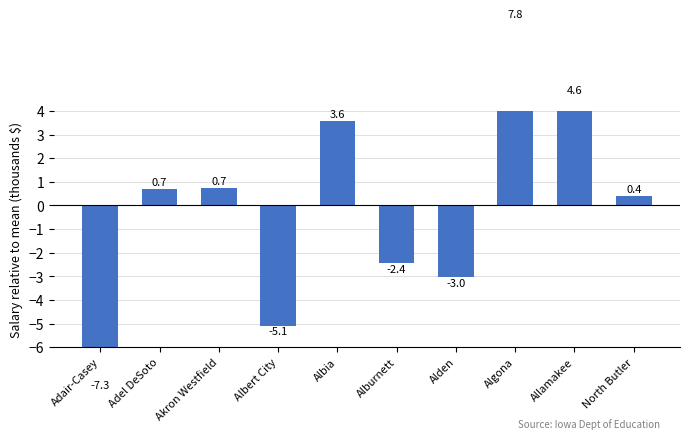

Which category has the lowest value across all series?

Adair-Casey